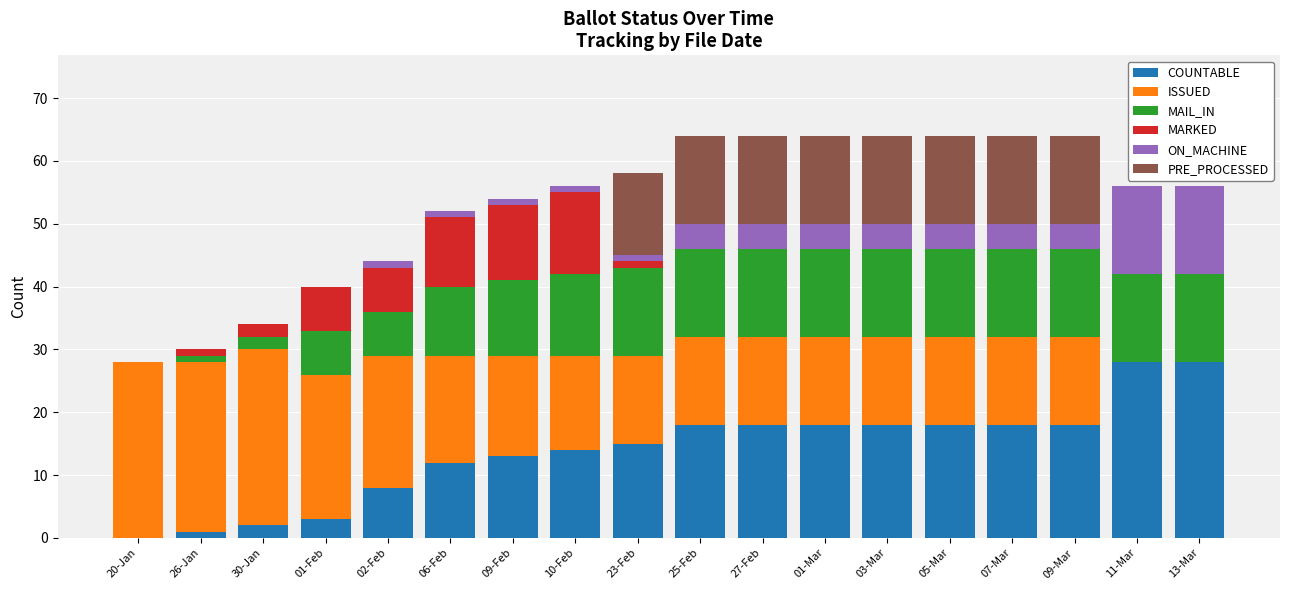

What is the maximum value for COUNTABLE?

28